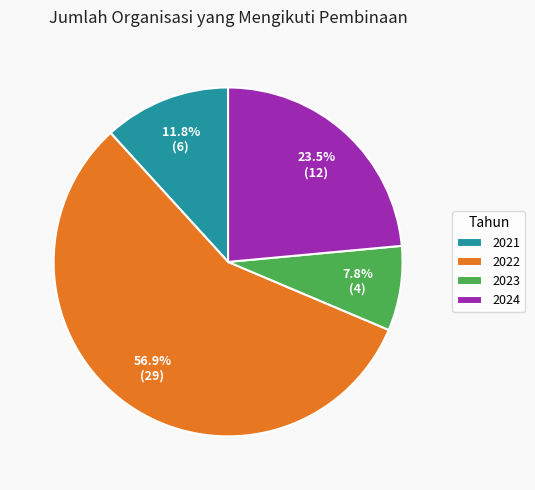

Does any single category account for the majority?

Yes